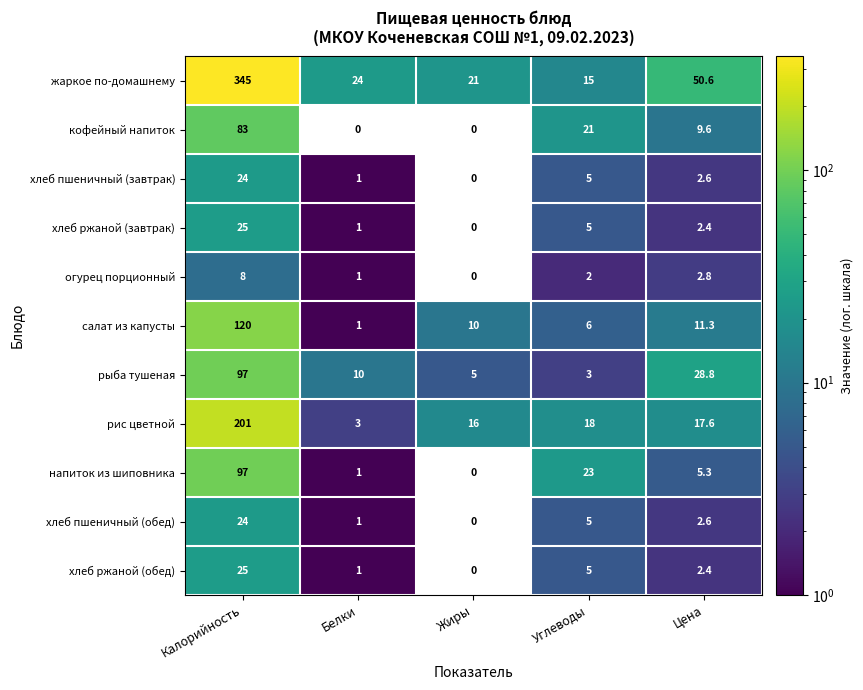

Which series has the largest total across all categories?

жаркое по-домашнему